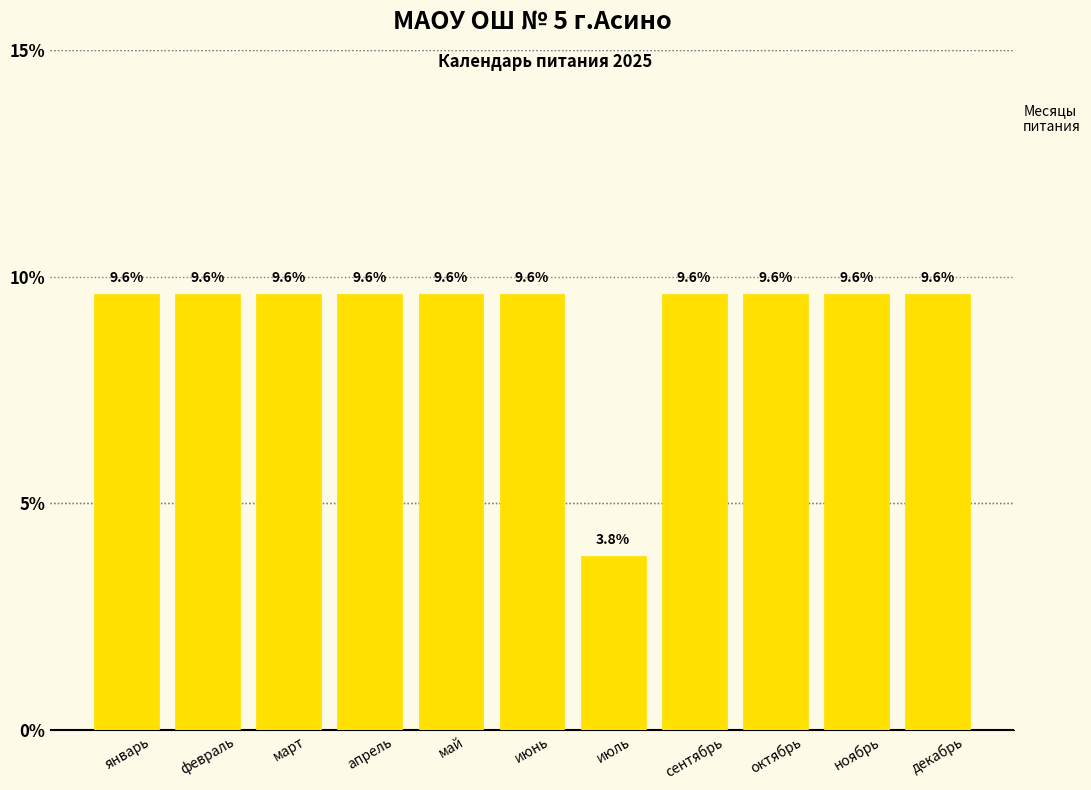

What is the difference between the second highest and minimum values?

5.8